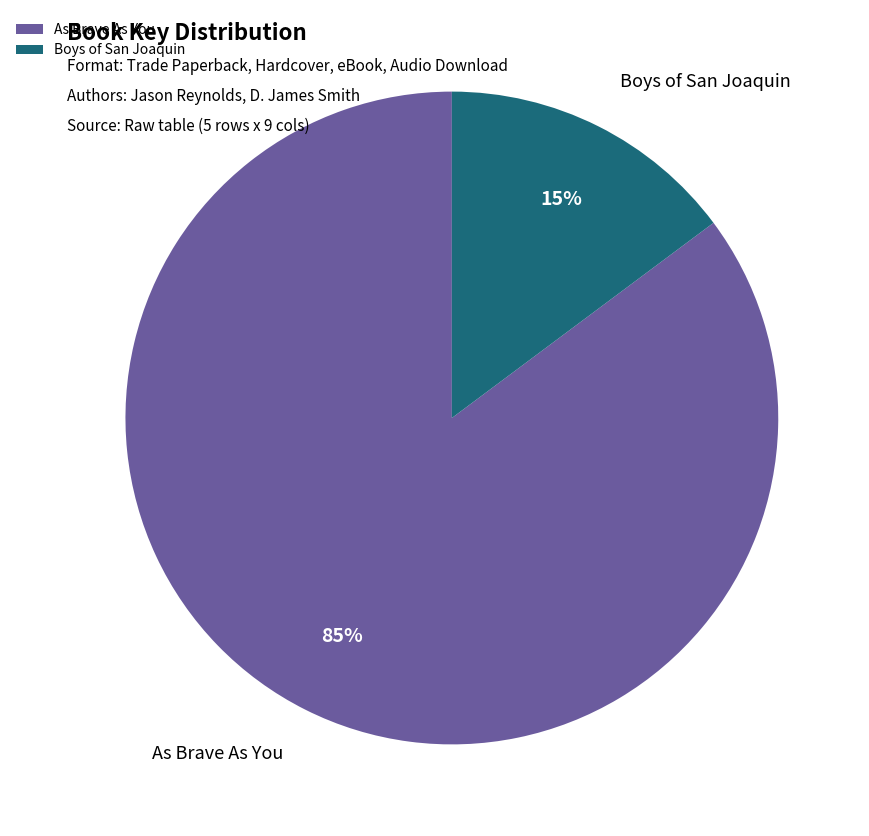

To the nearest percent, what percentage of the pie is As Brave As You?

85%